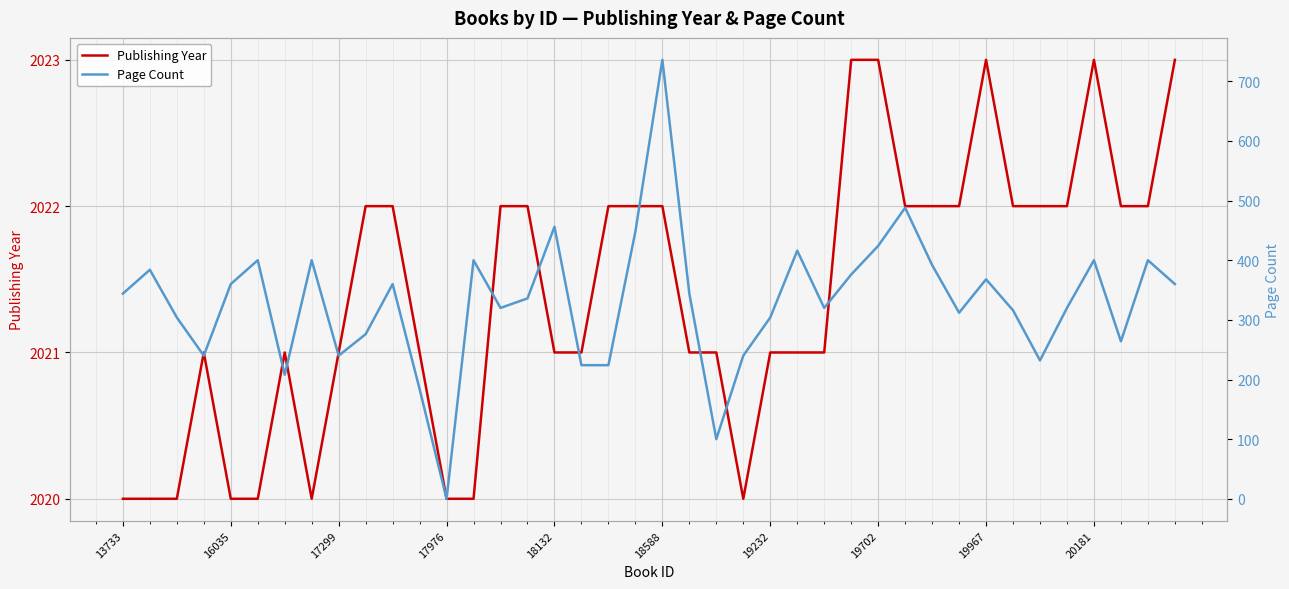

How many values in the Page Count series are below 344?

20